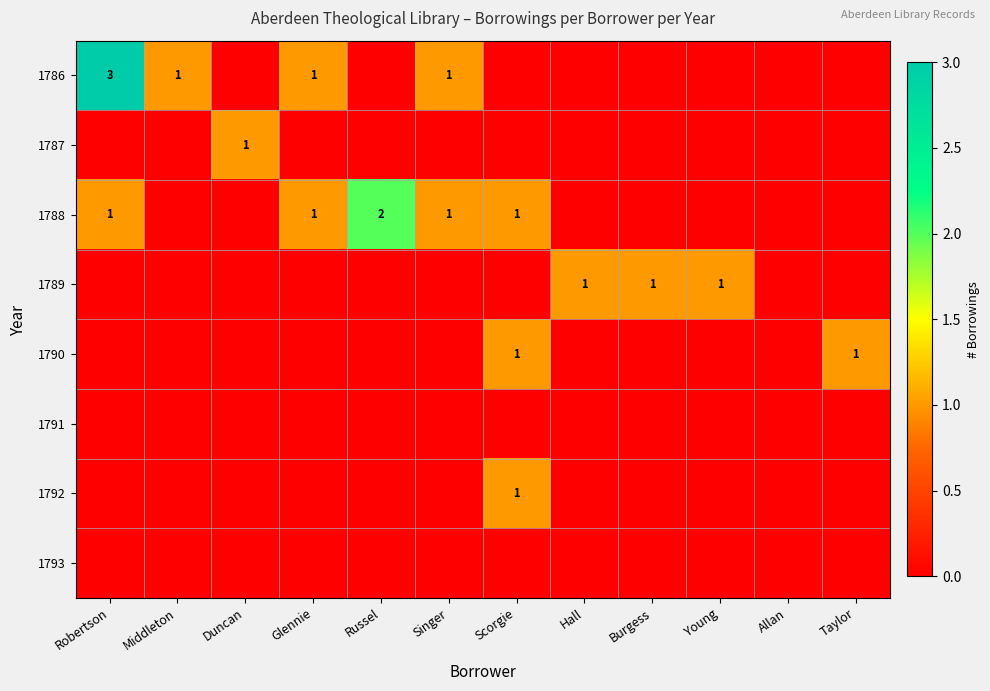

The value of 1786 at Robertson is 3. True or false?

True